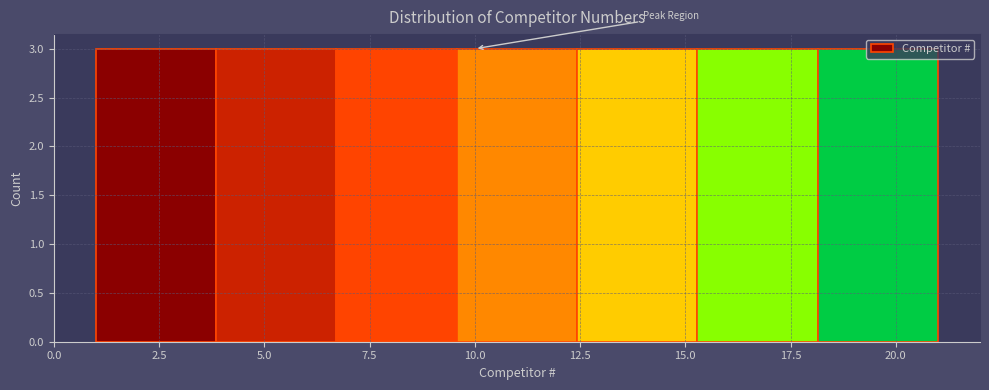

How tall is the bar that spans 9.5 to 12.5 on the x-axis? Neither the bar edges nor the heights are printed on the chart, so give them approximately, as read against the axes.

3